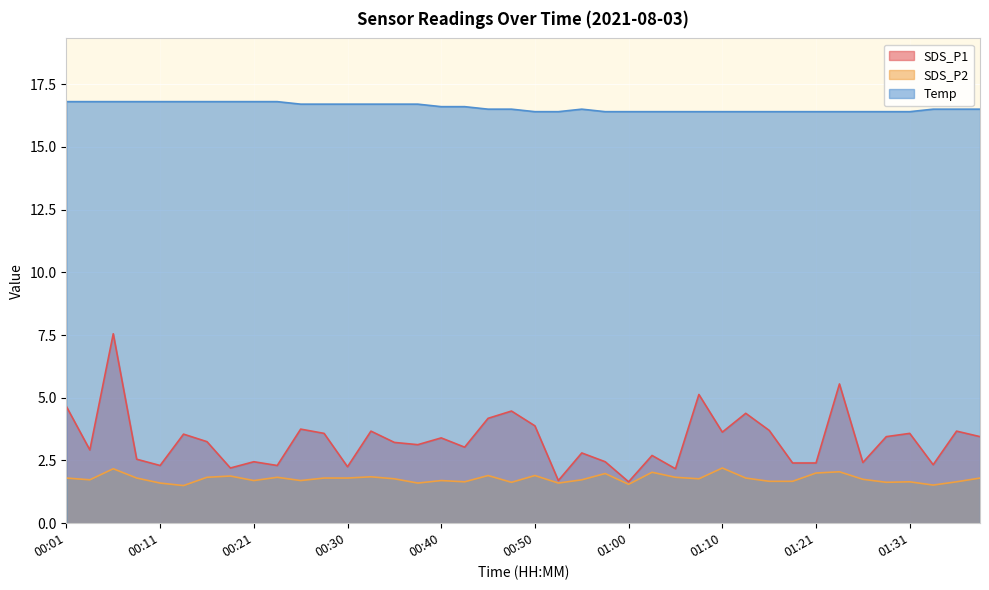

How many interior local peaks does the SDS_P2 series have?

12